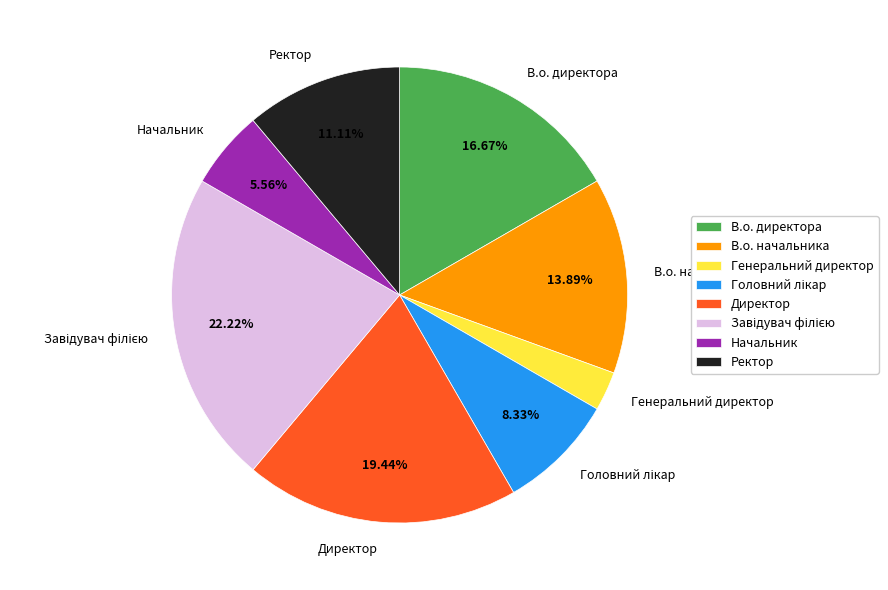

What is the smallest slice in the pie chart?

Генеральний директор